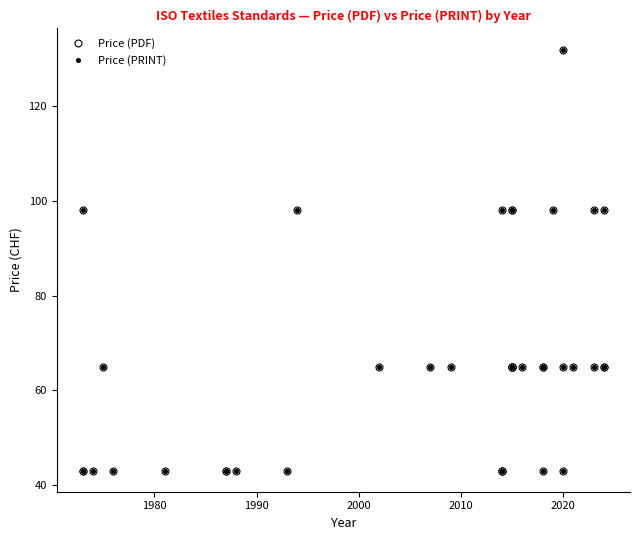

Is it true that Price (PRINT) equals 24 at 16?

False